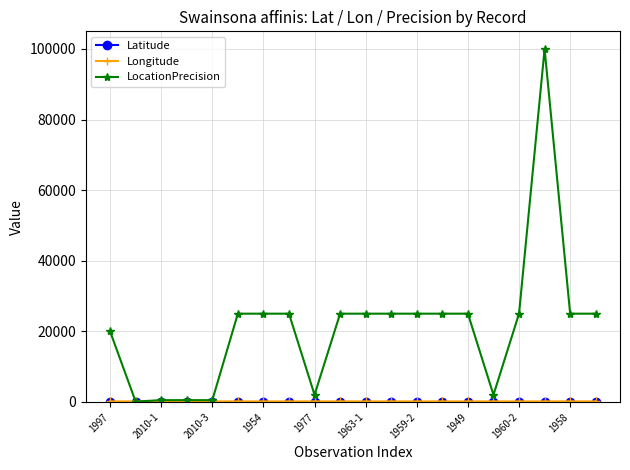

What is the greatest value displayed?

100000.0